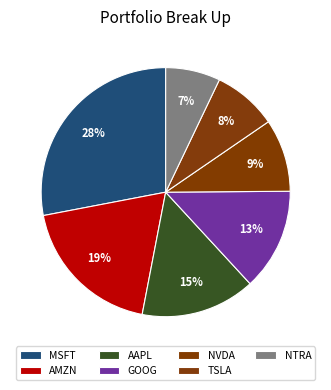

Rank the categories by value from highest to lowest.

MSFT, AMZN, AAPL, GOOG, NVDA, TSLA, NTRA